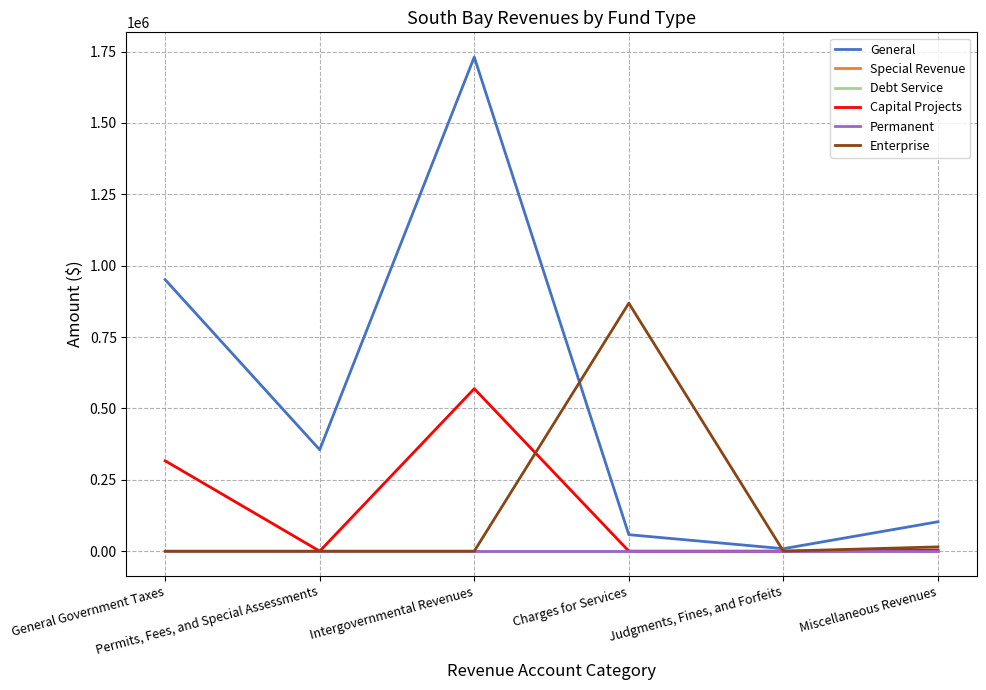

Is this an area chart (filled region under the line)?

No